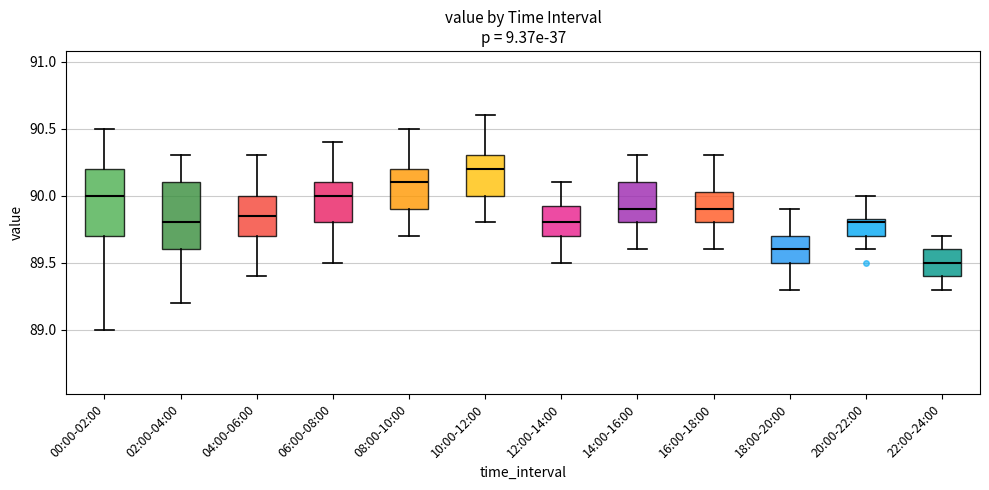

Reading left to right, transcribe this box plot: for each box, give where its median line is, the range the box spans, and where its two whiskers end, as read against the y-axis. The values are not printed on the chart, so give them approximately, as read against the axis.

00:00-02:00: median 90.00, box 89.70 to 90.20, whiskers 89.00 to 90.50
02:00-04:00: median 89.80, box 89.60 to 90.10, whiskers 89.20 to 90.30
04:00-06:00: median 89.85, box 89.70 to 90.00, whiskers 89.40 to 90.30
06:00-08:00: median 90.00, box 89.80 to 90.10, whiskers 89.50 to 90.40
08:00-10:00: median 90.10, box 89.90 to 90.20, whiskers 89.70 to 90.50
10:00-12:00: median 90.20, box 90.00 to 90.30, whiskers 89.80 to 90.60
12:00-14:00: median 89.80, box 89.70 to 89.95, whiskers 89.50 to 90.10
14:00-16:00: median 89.90, box 89.80 to 90.10, whiskers 89.60 to 90.30
16:00-18:00: median 89.90, box 89.80 to 90.05, whiskers 89.60 to 90.30
18:00-20:00: median 89.60, box 89.50 to 89.70, whiskers 89.30 to 89.90
20:00-22:00: median 89.80, box 89.70 to 89.85, whiskers 89.60 to 90.00
22:00-24:00: median 89.50, box 89.40 to 89.60, whiskers 89.30 to 89.70